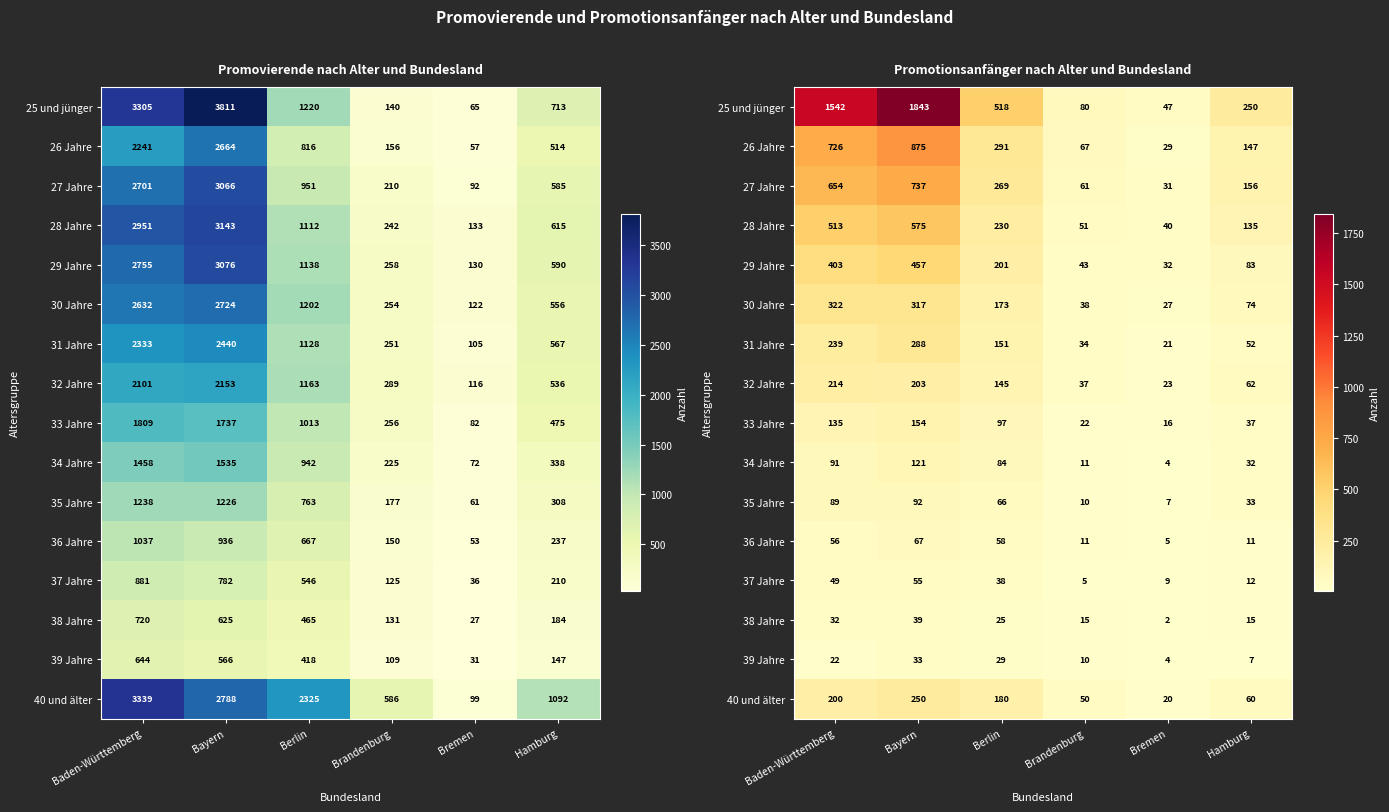

At which label does 30 Jahre first exceed 173?

Baden-Württemberg